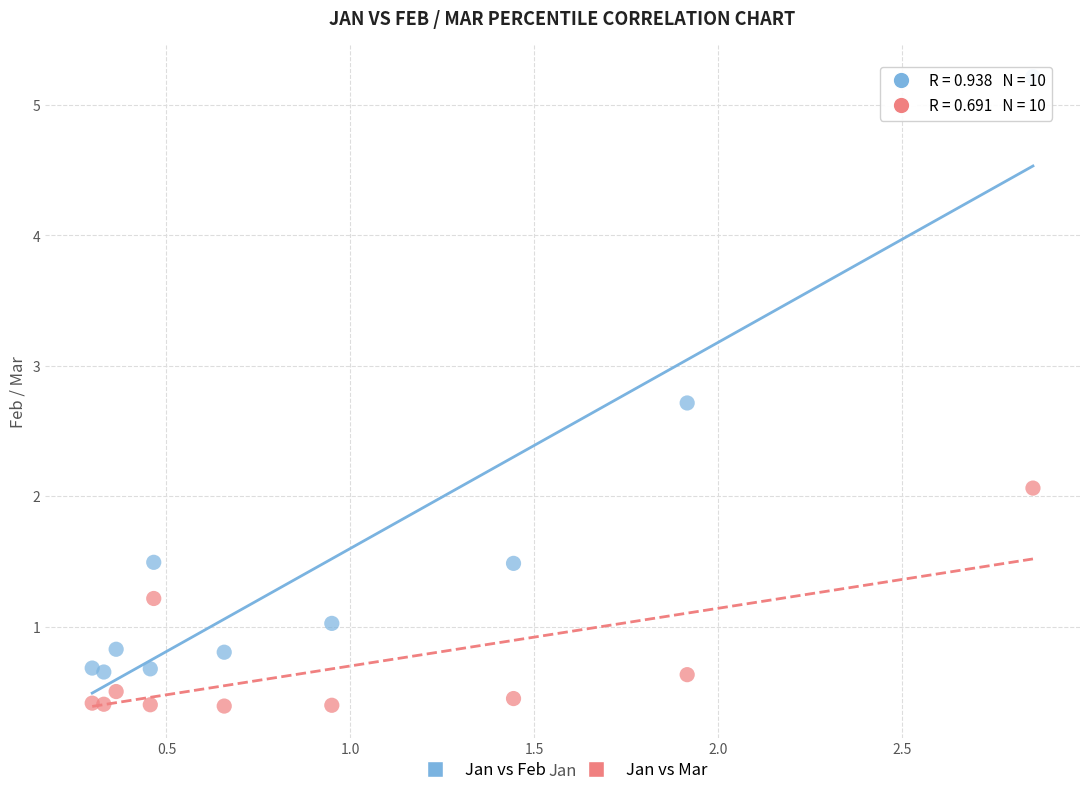

Across all data points, what is the range of X values (max minus min)?

2.6